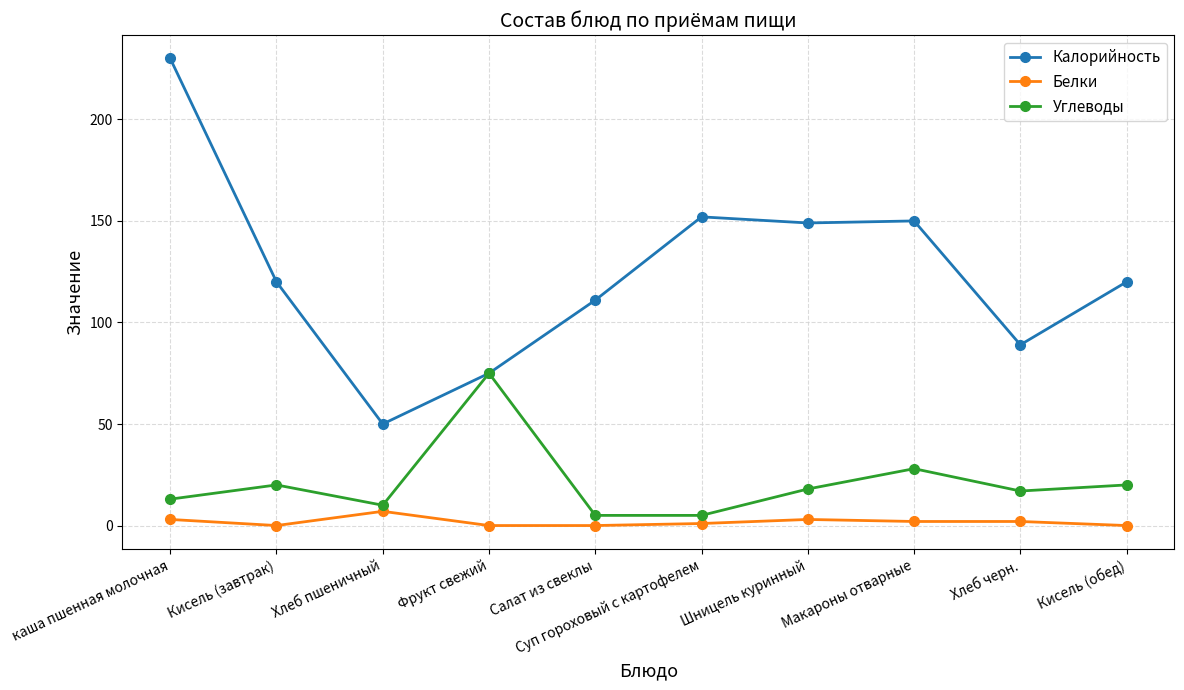

Rank the series by their average value, from highest to lowest.

Калорийность, Углеводы, Белки